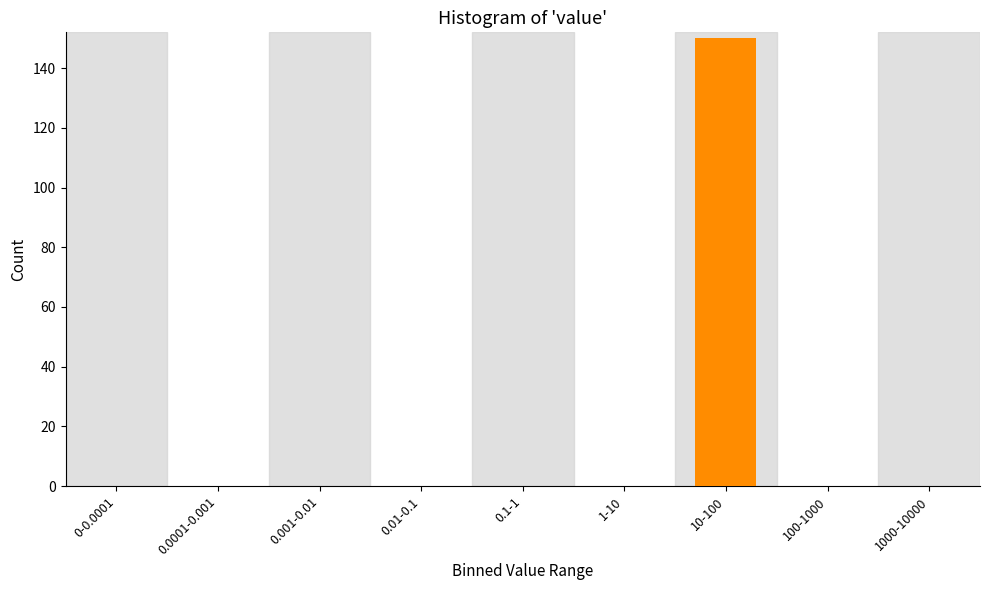

Reading left to right, extract all data points from this chart.

0-0.0001=0	0.0001-0.001=0	0.001-0.01=0	0.01-0.1=0	0.1-1=0	1-10=0	10-100=150	100-1000=0	1000-10000=0